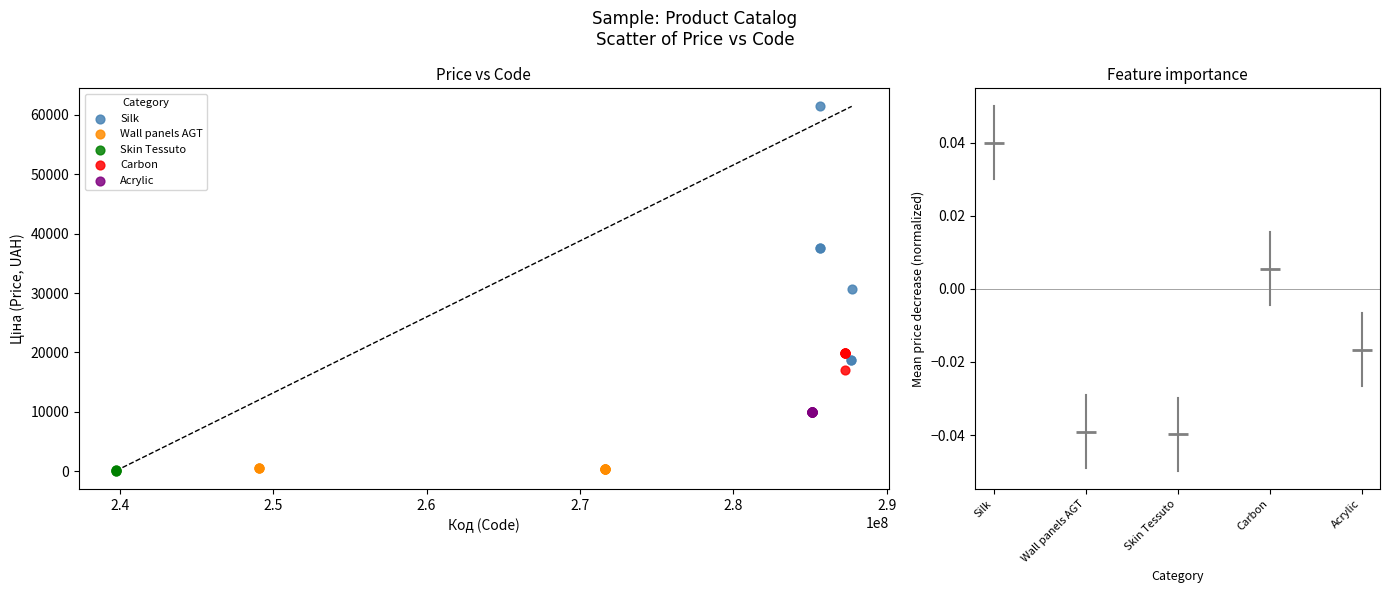

What are all the series names shown in the legend?

Silk, Wall panels AGT, Skin Tessuto, Carbon, Acrylic